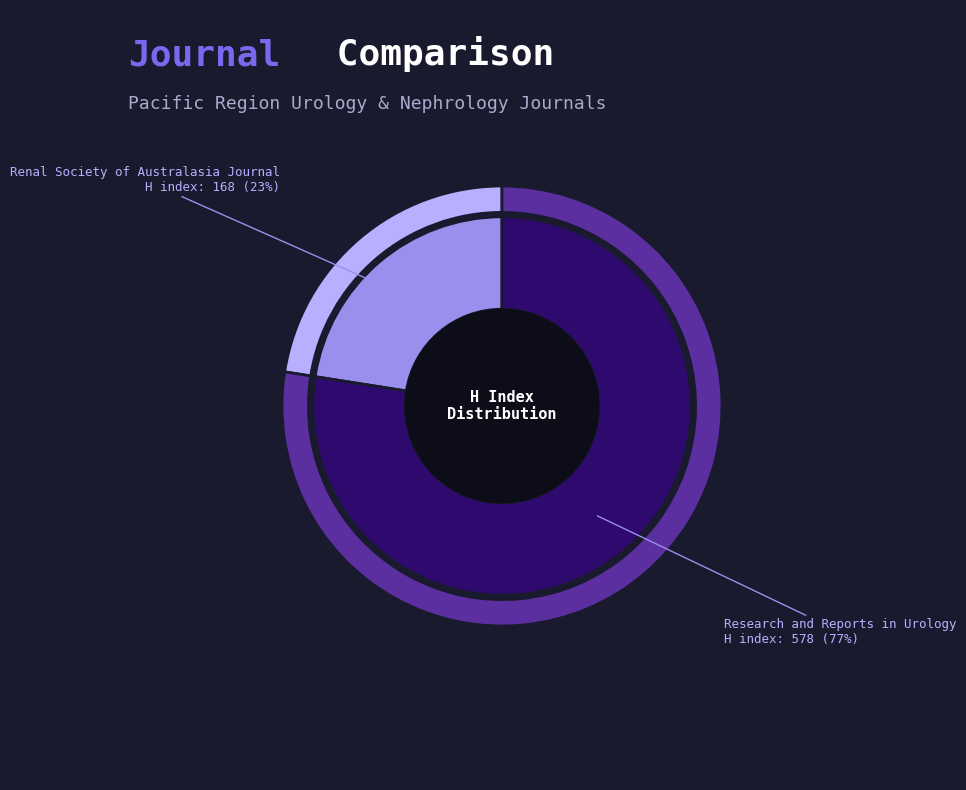

Which has a higher value, Research and Reports in Urology or Renal Society of Australasia Journal?

Research and Reports in Urology